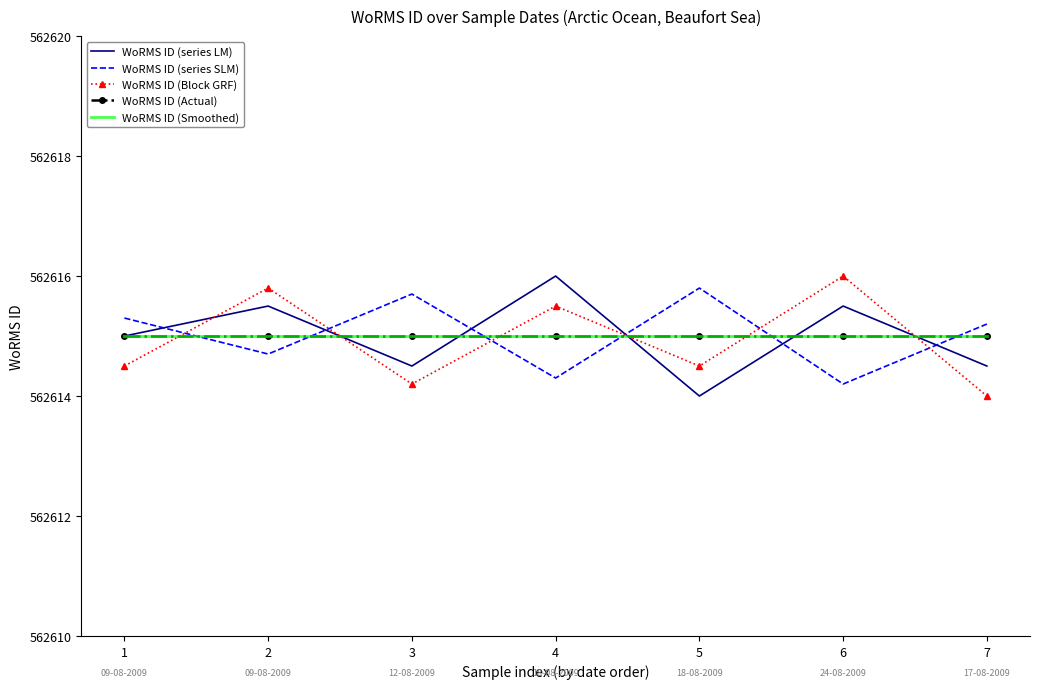

What is the maximum value shown in the chart?

562616.0